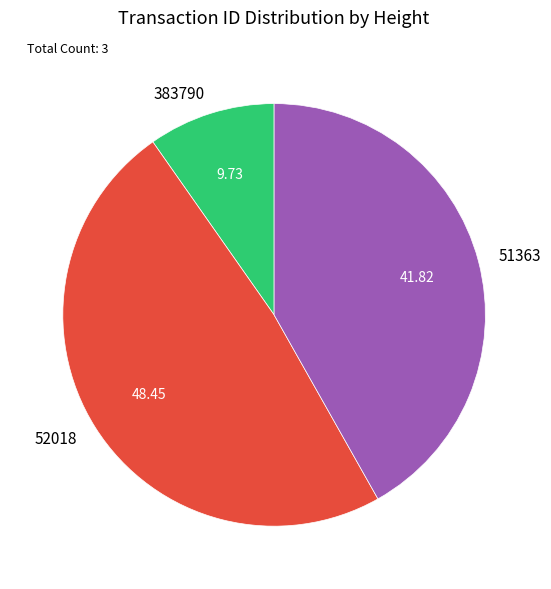

Is it true that 52018 is 48% of the pie?

True